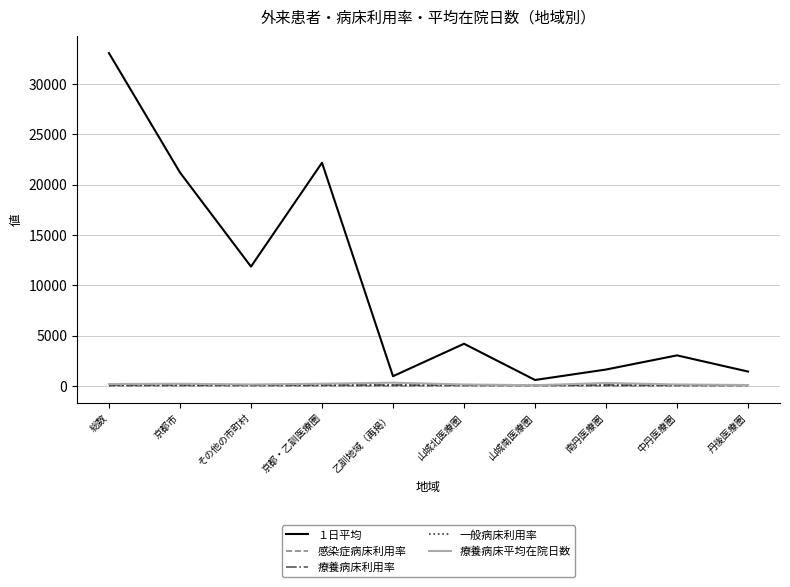

What are all the series names shown in the legend?

１日平均, 感染症病床利用率, 療養病床利用率, 一般病床利用率, 療養病床平均在院日数